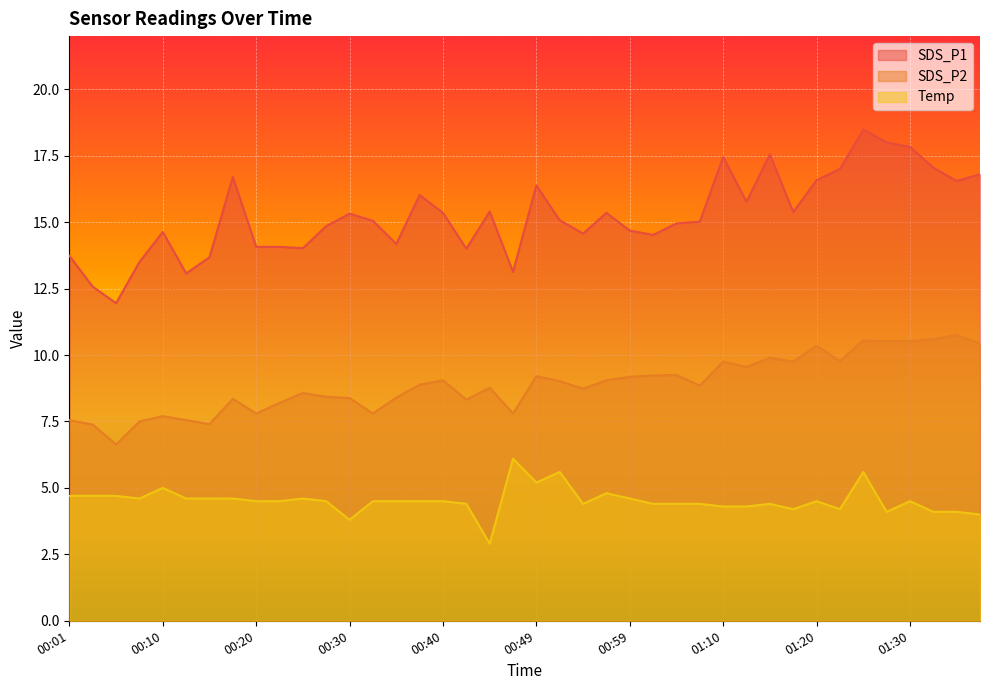

Which has a higher value, 00:15 or 00:47?

00:15